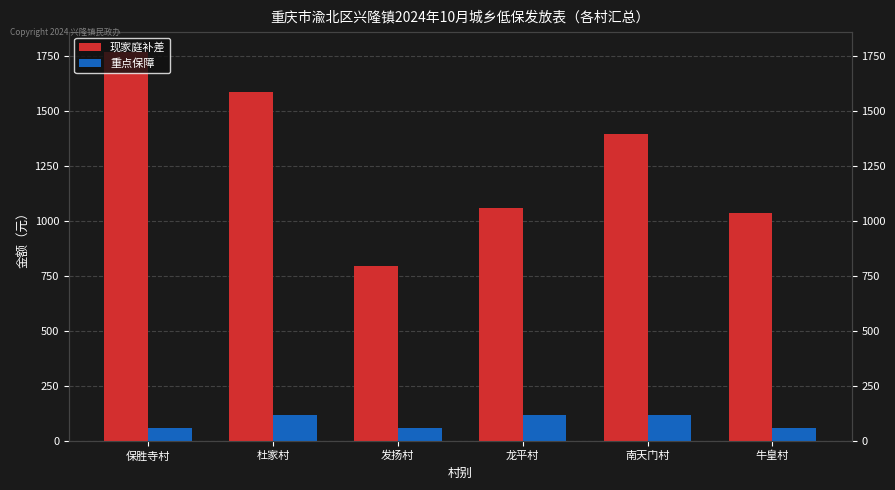

Reading left to right, transcribe all the data shown in this chart.

现家庭补差: 1770	1587	796	1060	1396	1036
重点保障: 60	120	60	120	120	60